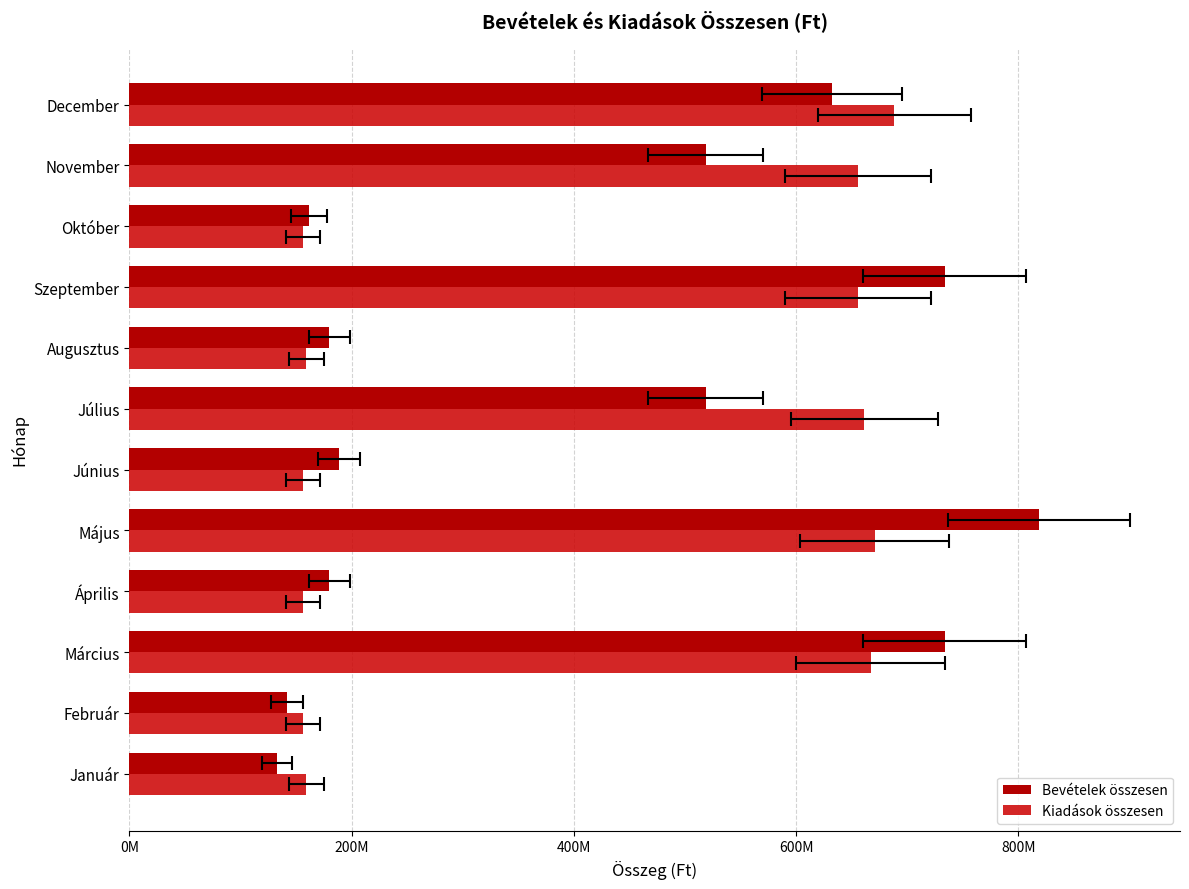

What are all the series names shown in the legend?

Bevételek összesen, Kiadások összesen